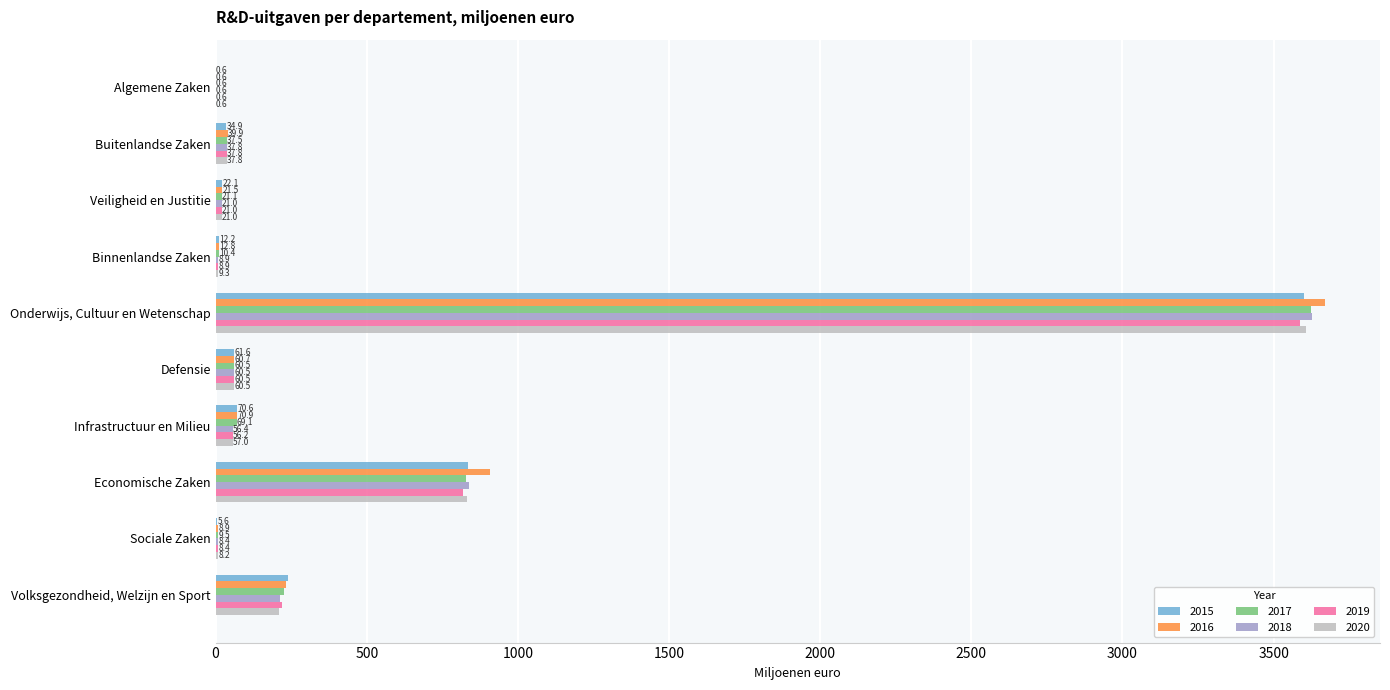

Which category has the highest value across all series?

Onderwijs, Cultuur en Wetenschap